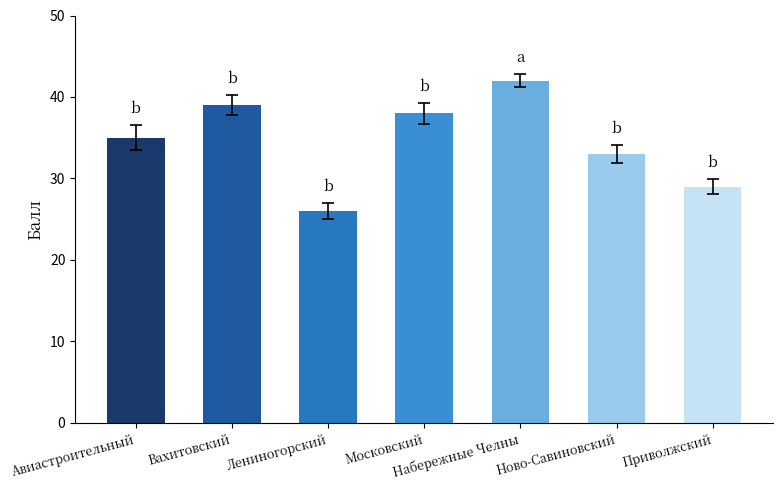

Reading right to left, extract all data points from this chart.

Приволжский=29	Ново-Савиновский=33	Набережные Челны=42	Московский=38	Лениногорский=26	Вахитовский=39	Авиастроительный=35